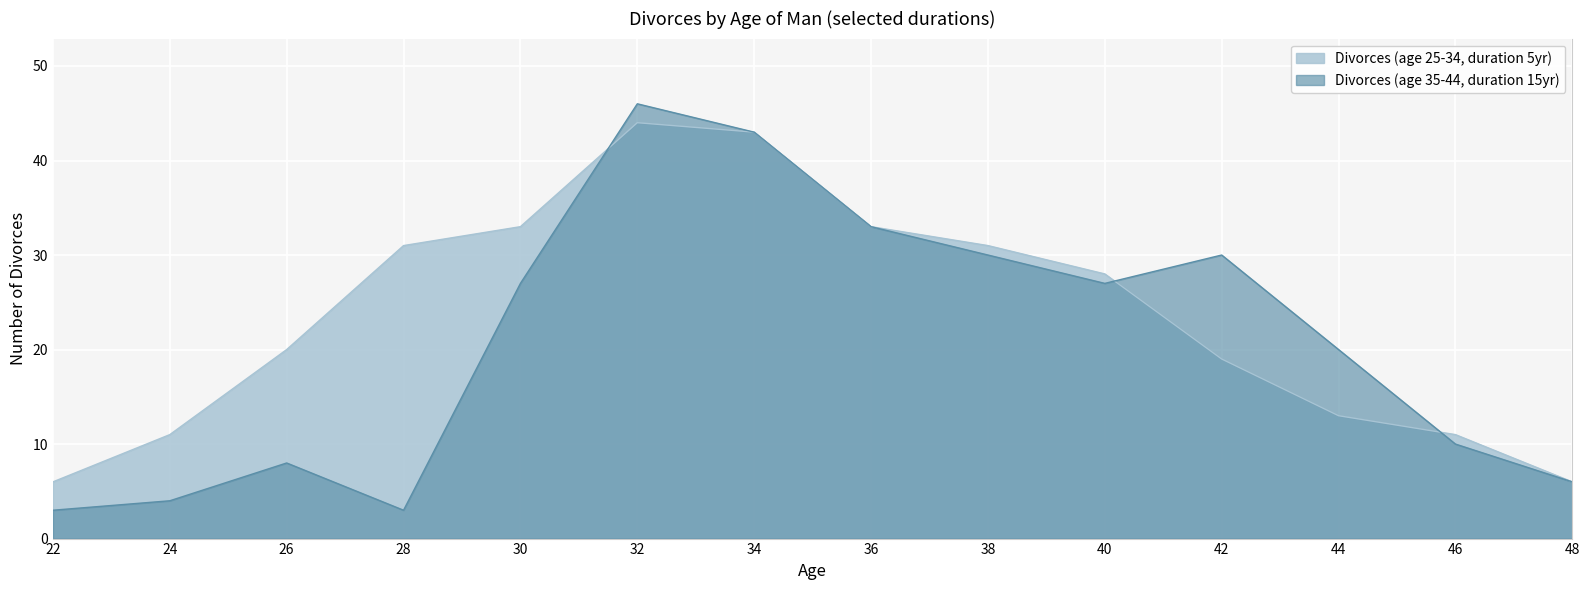

What is the difference between the highest and lowest values at 46?

1